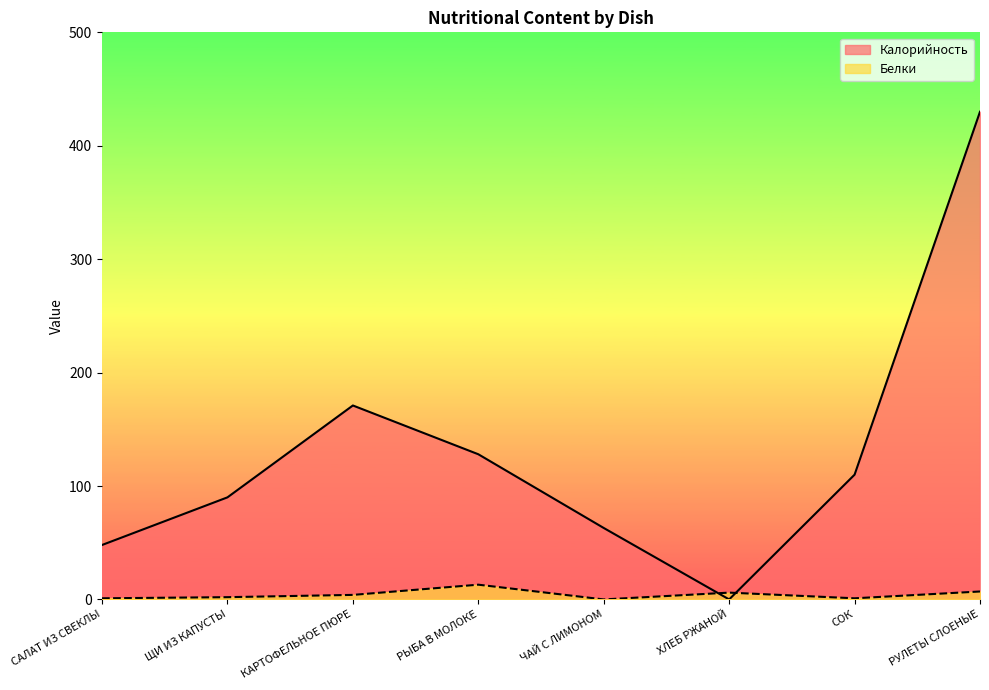

Reading left to right, extract all data points from this chart.

Калорийность: 48	90	171	128	63	0	110	430
Белки: 1	2	4	13	0	6	1	7